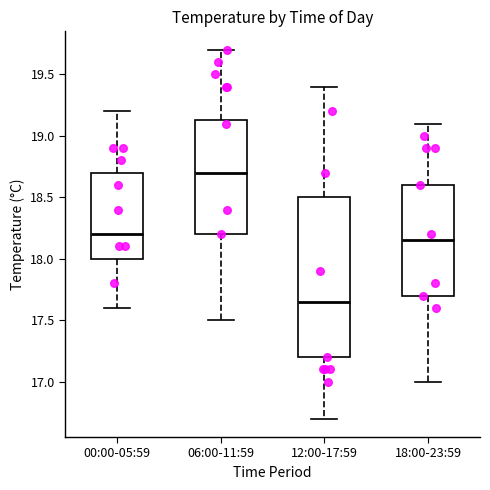

Which box is the tallest, from its lower edge to its upper edge?

12:00-17:59